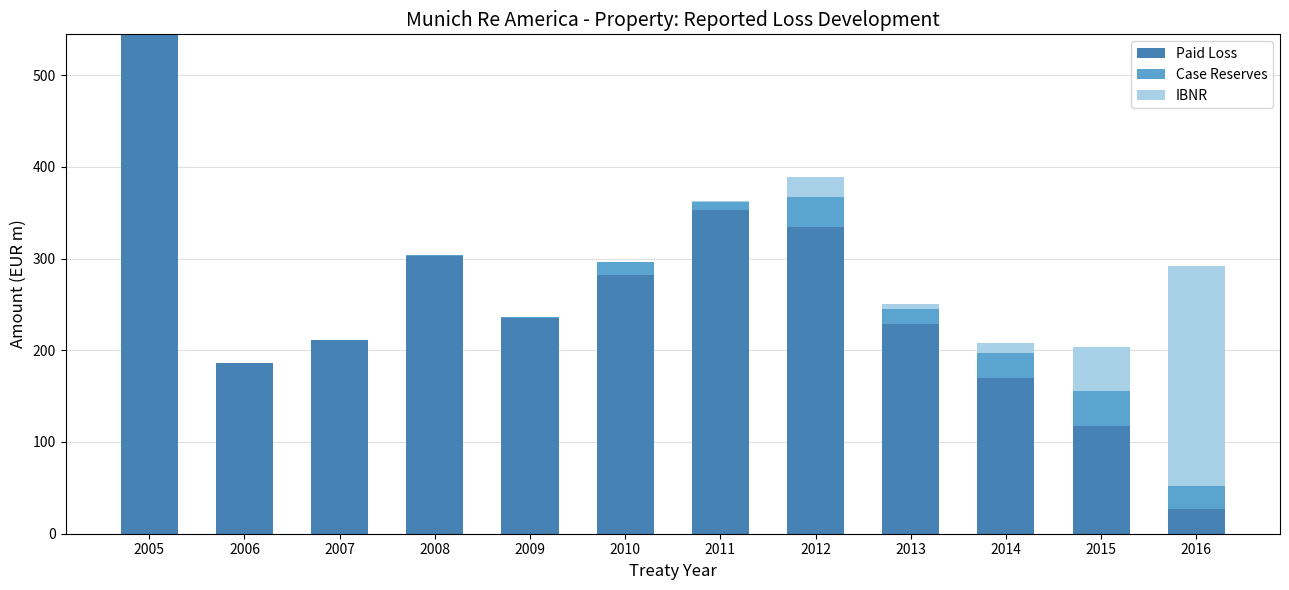

What is the sum of the Paid Loss values at 2010 and 2007?

493.1